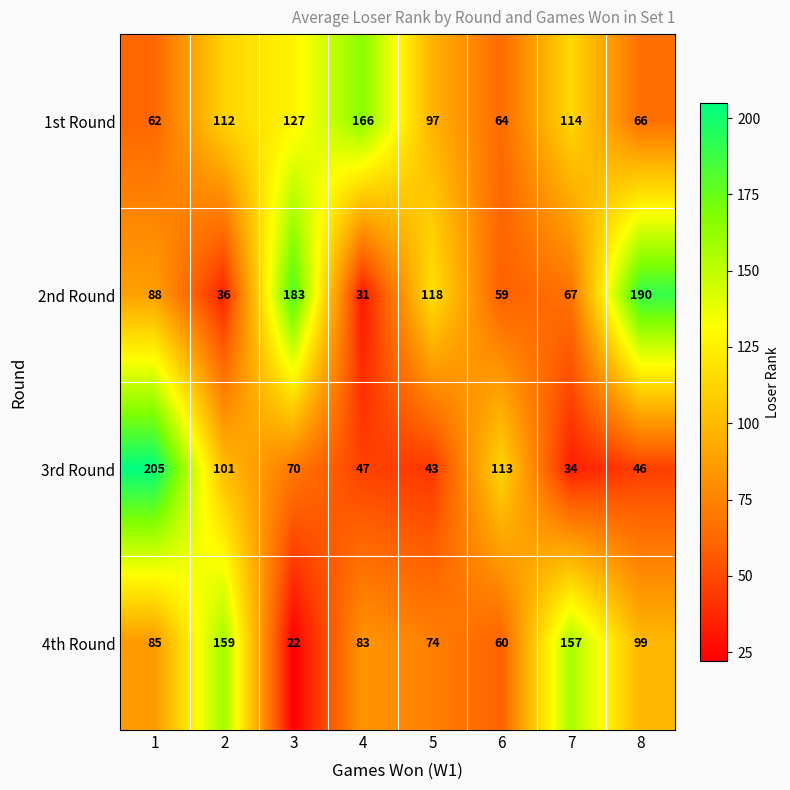

What is the average value of the 1st Round series?

101